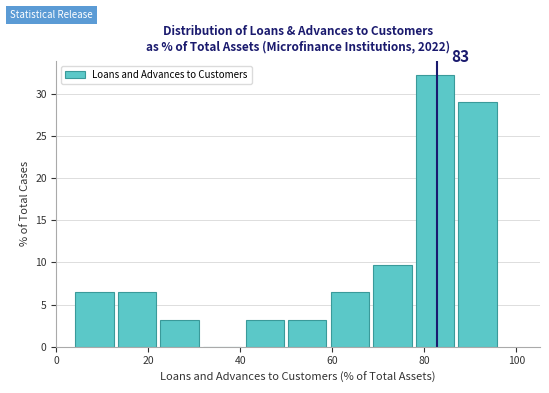

Over which range of the x-axis is the bar tallest?

78 to 88